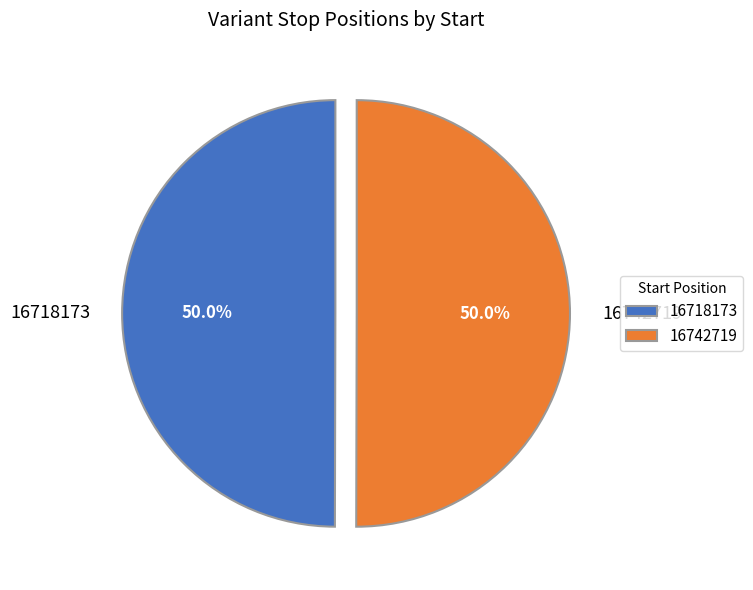

What is the ratio of the value at 16718173 to the value at 16742719?

1.0